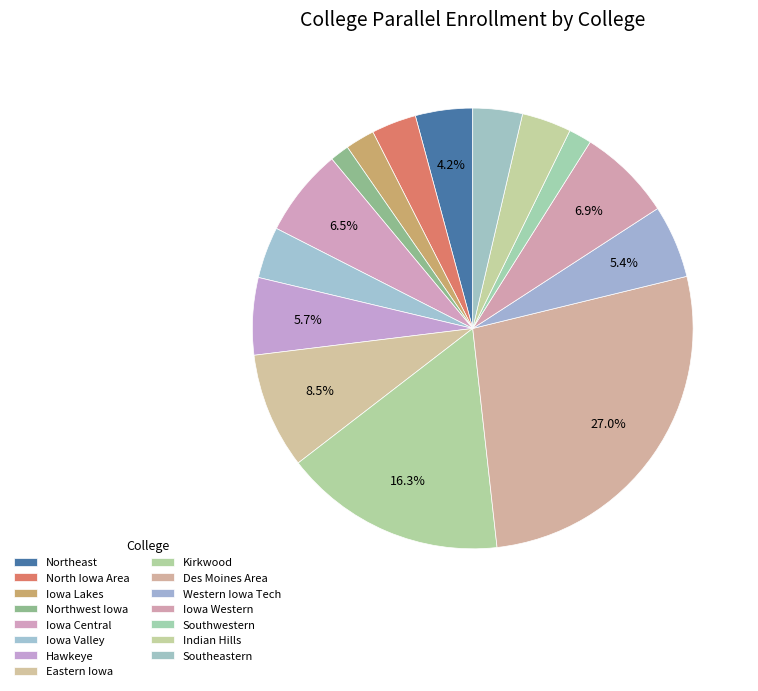

True or false: Indian Hills accounts for 10% of the total.

False